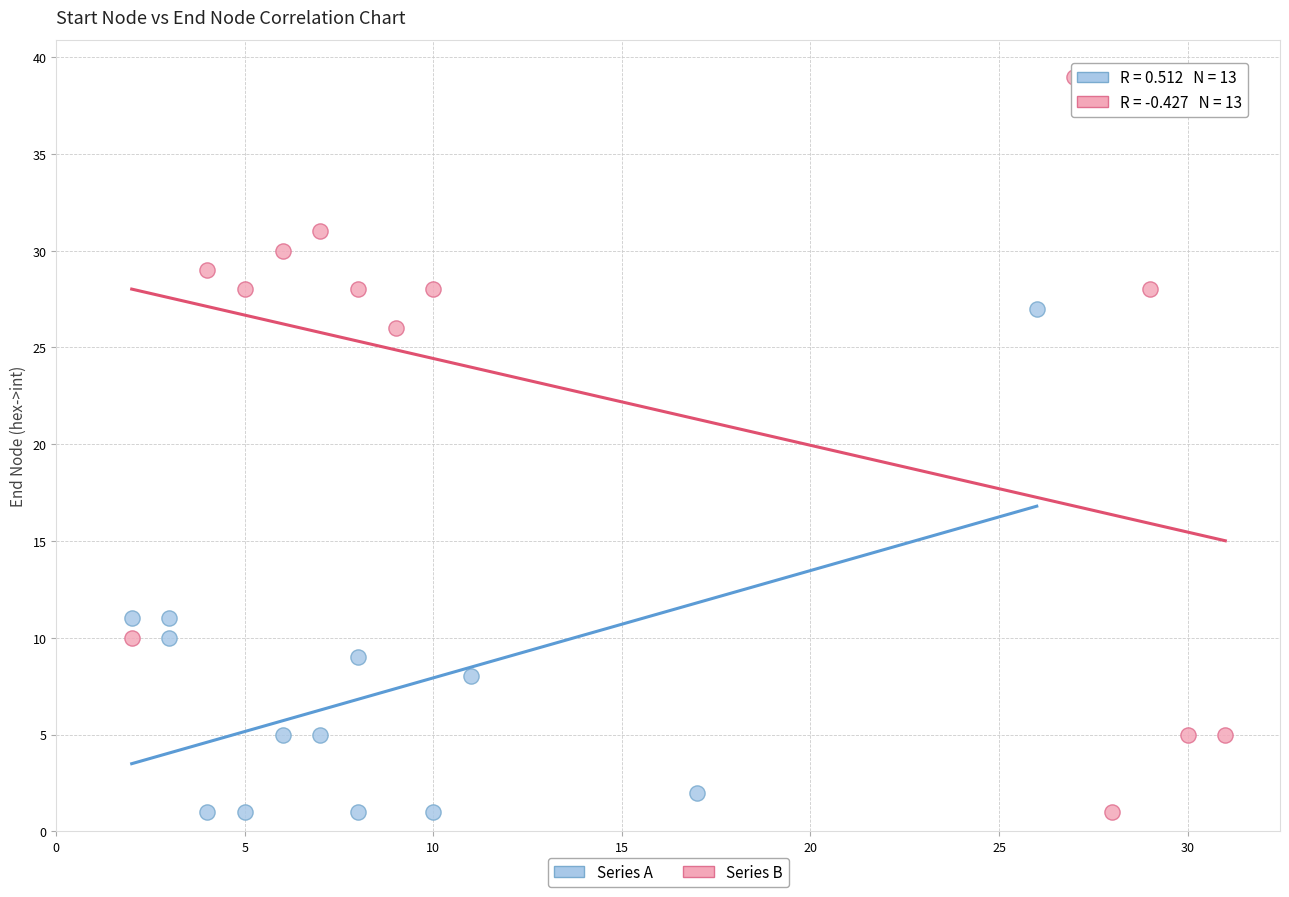

Which series has the largest Y range (max minus min)?

Series B